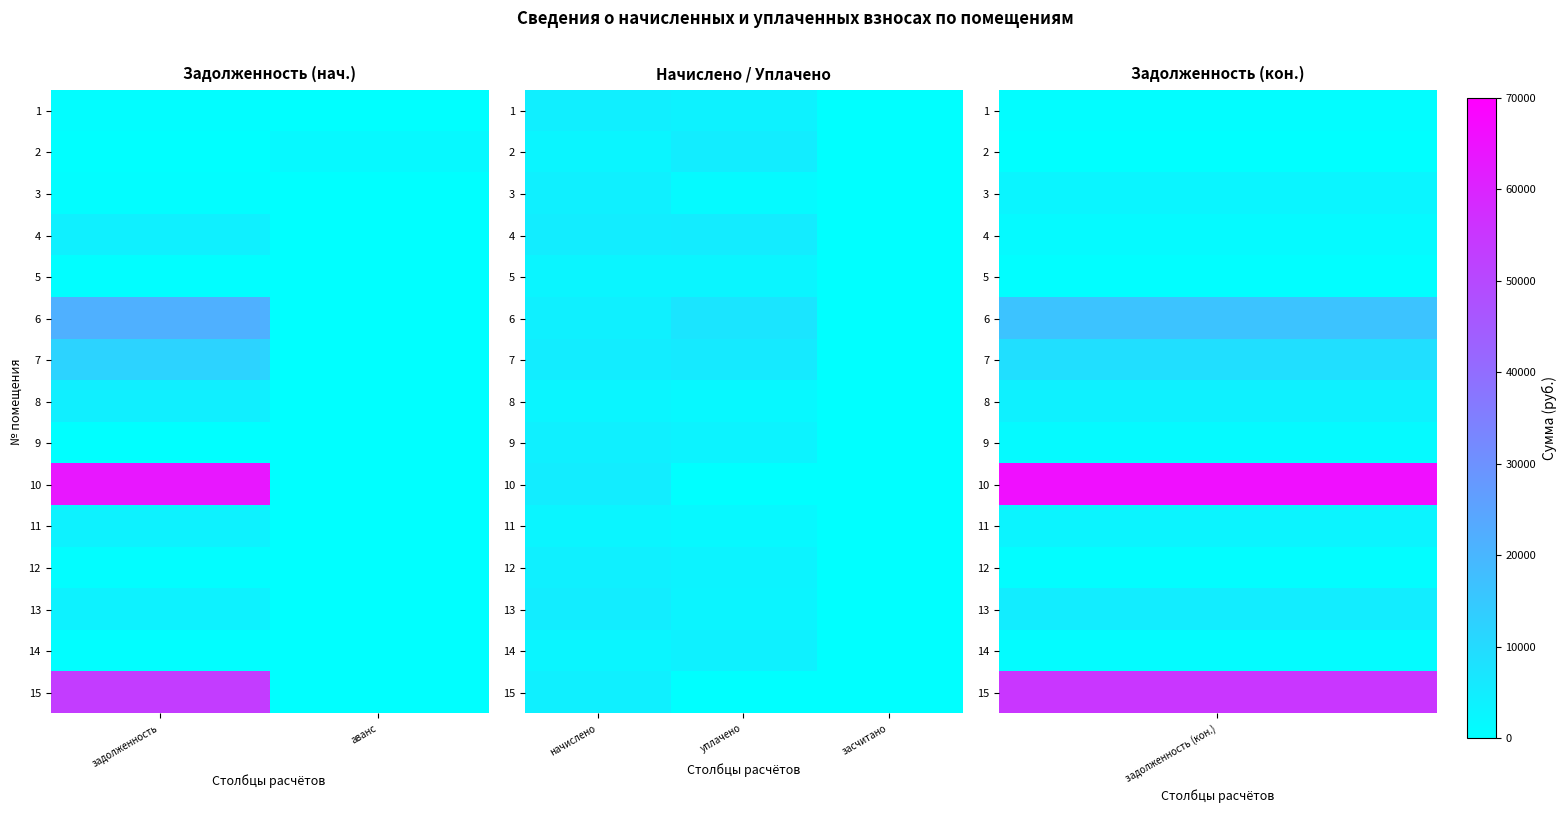

Count the number of categories in the chart.

3